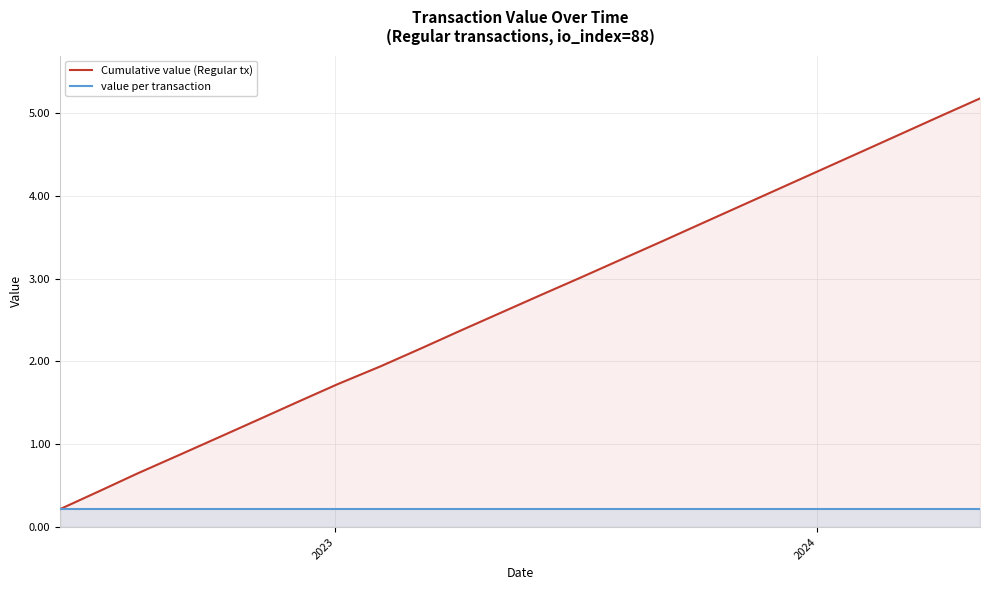

What is the maximum value shown in the chart?

5.2